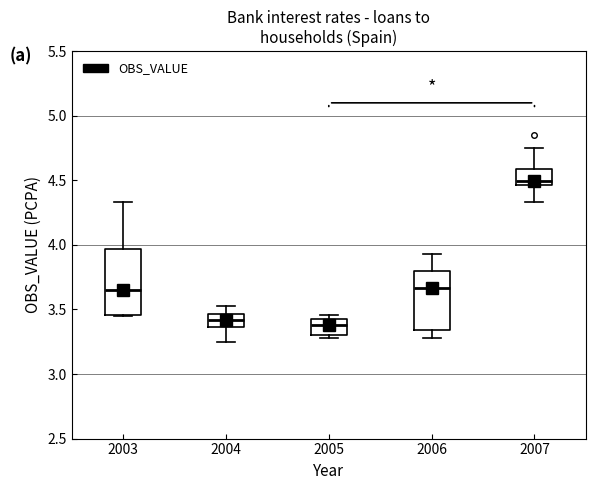

Reading left to right, read every box against the y-axis: the position of its median line, the range the box covers, and the ends of its whiskers. The values are not printed on the chart, so give them approximately, as read against the axis.

2003: median 3.65, box 3.45 to 3.95, whiskers 3.45 to 4.35
2004: median 3.40, box 3.35 to 3.45, whiskers 3.25 to 3.55
2005: median 3.40 (inside the box), box 3.30 to 3.40, whiskers 3.30 (just below the box's lower edge) to 3.45
2006: median 3.65, box 3.35 to 3.80, whiskers 3.30 to 3.95
2007: median 4.50, box 4.45 to 4.60, whiskers 4.35 to 4.75